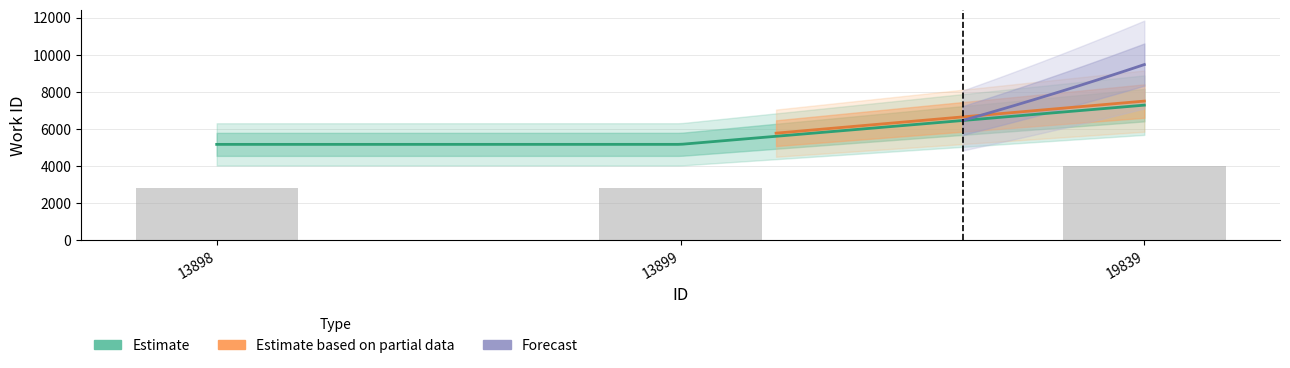

At which label is the value closest to 3424?

13899